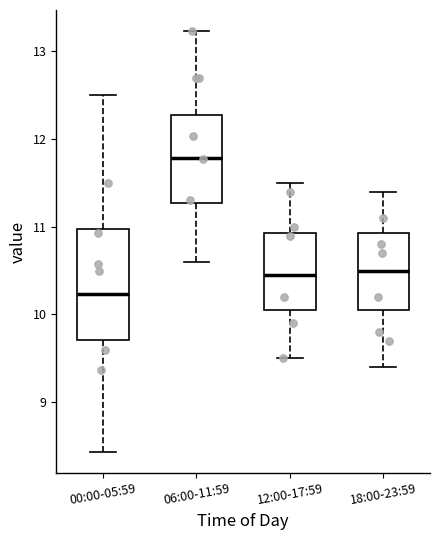

Which box has the highest median line?

06:00-11:59